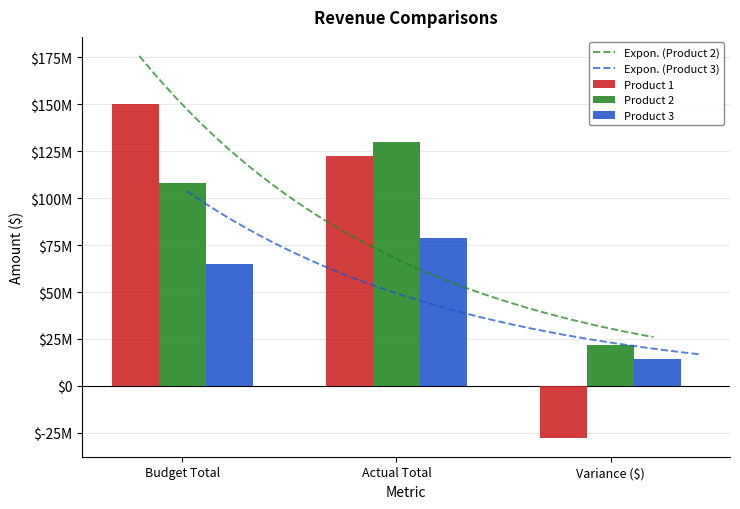

What is the lowest value of the Product 2 series?

22000000